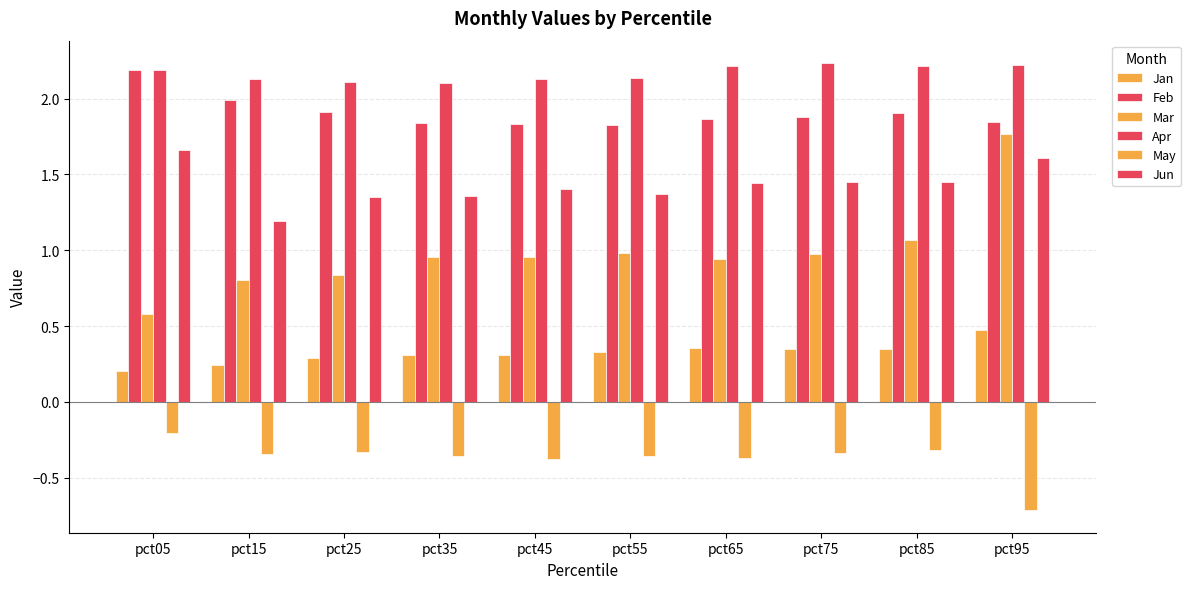

Which category has the lowest value in the Jan series?

pct05